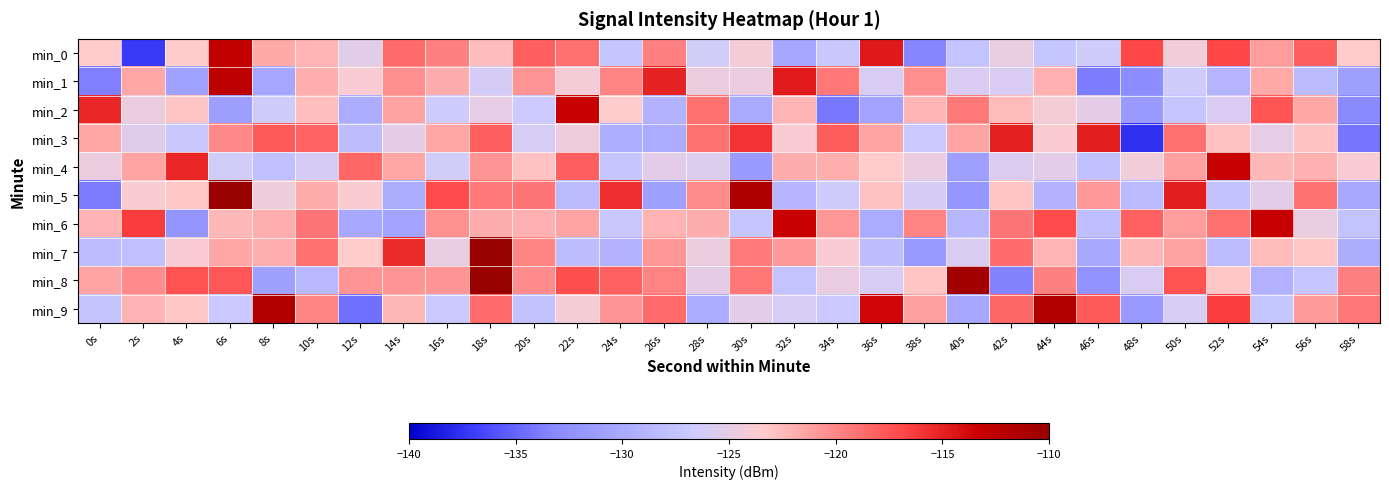

Rank the series by their maximum value, from highest to lowest.

min_5, min_7, min_8, min_9, min_1, min_0, min_6, min_4, min_2, min_3